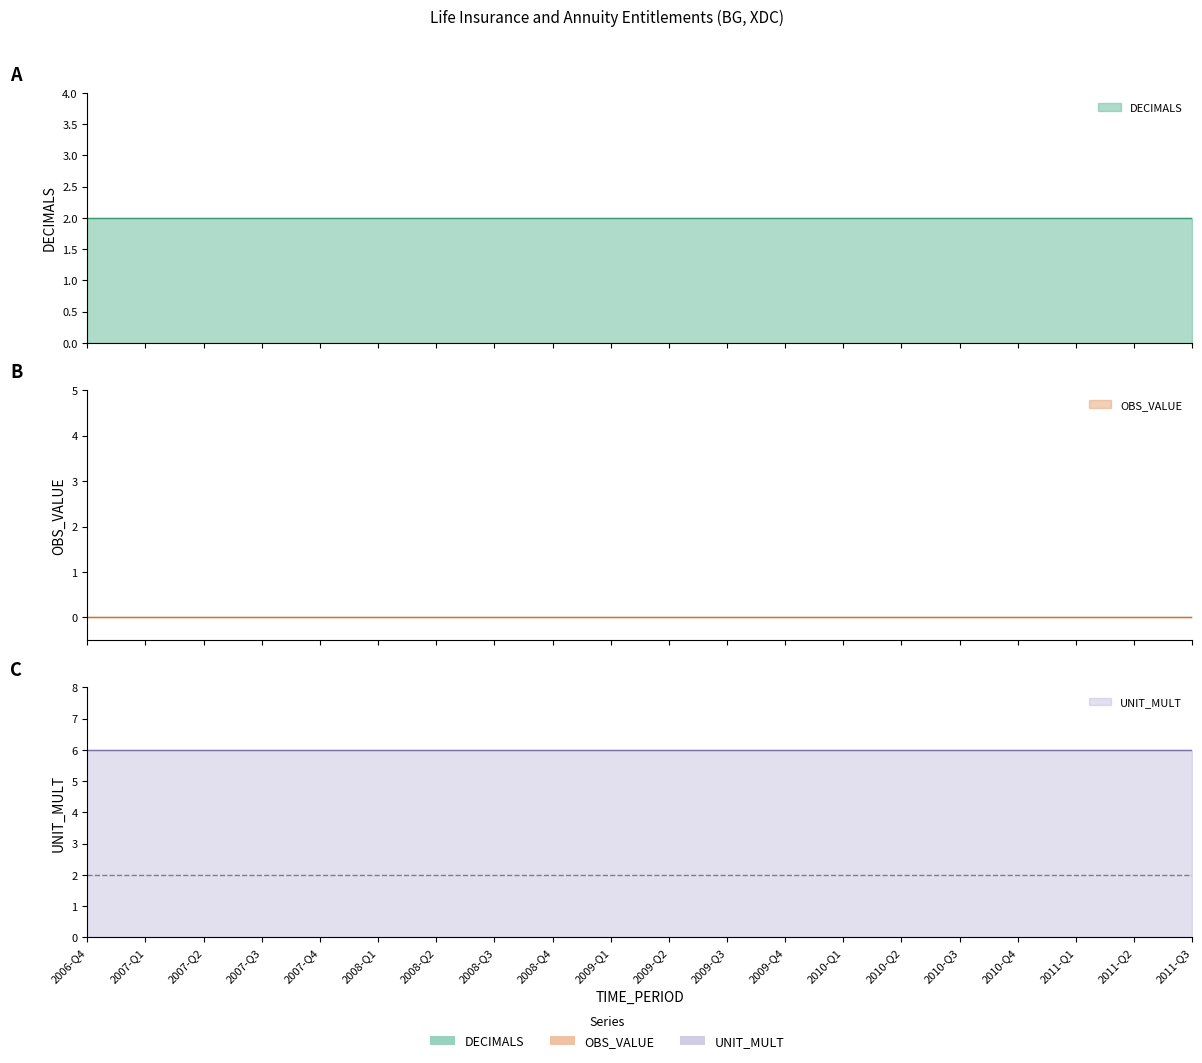

Is it true that UNIT_MULT equals 10 at 2008-Q1?

False